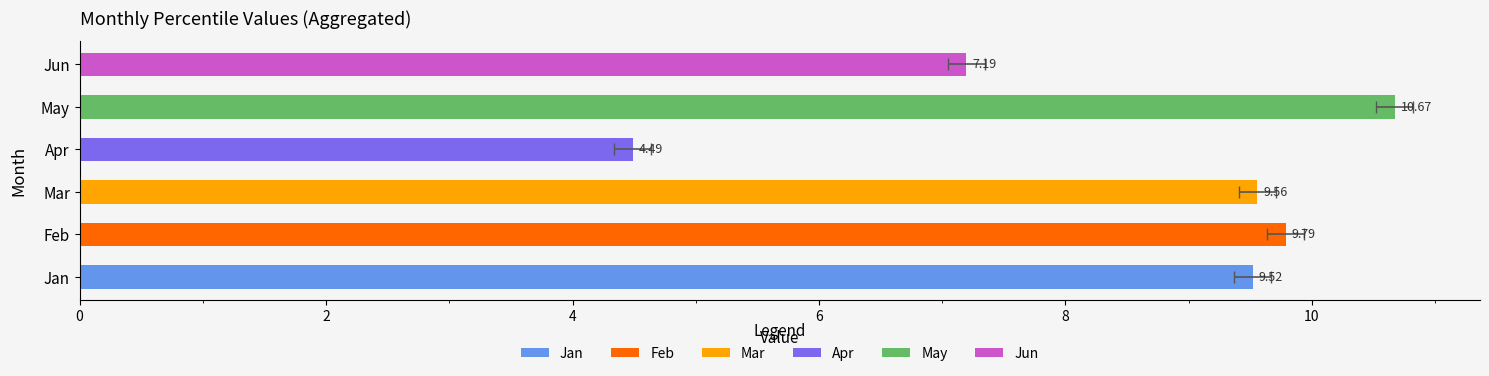

Does the chart contain any negative values?

No